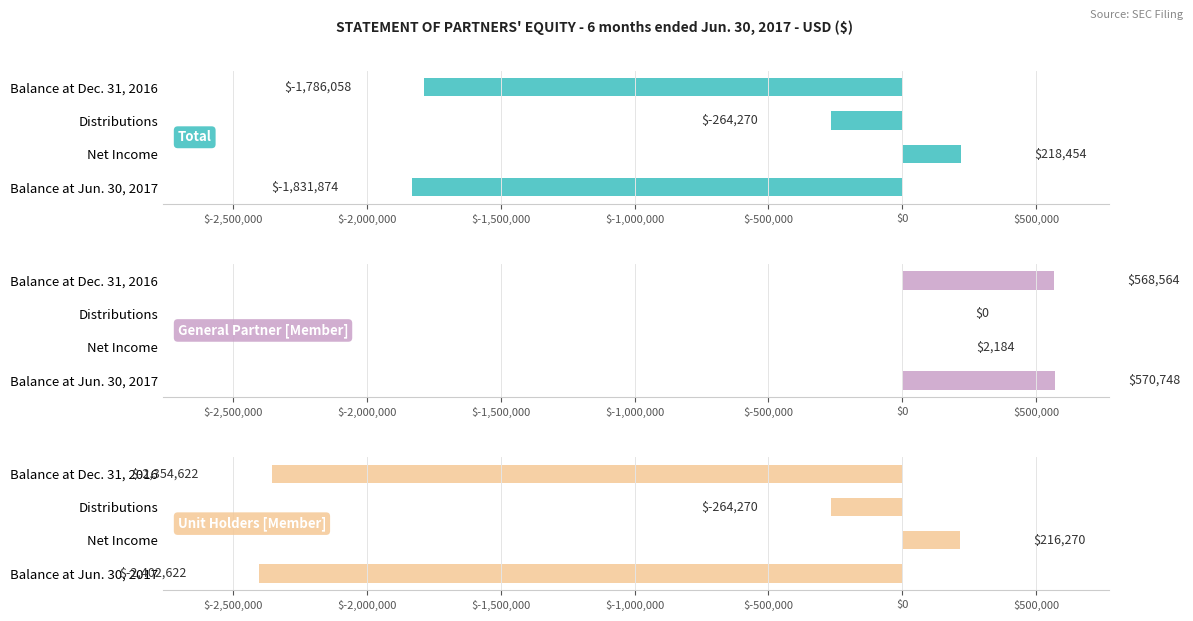

List the series in order of their overall mean, lowest first.

Unit Holders [Member], Total, General Partner [Member]